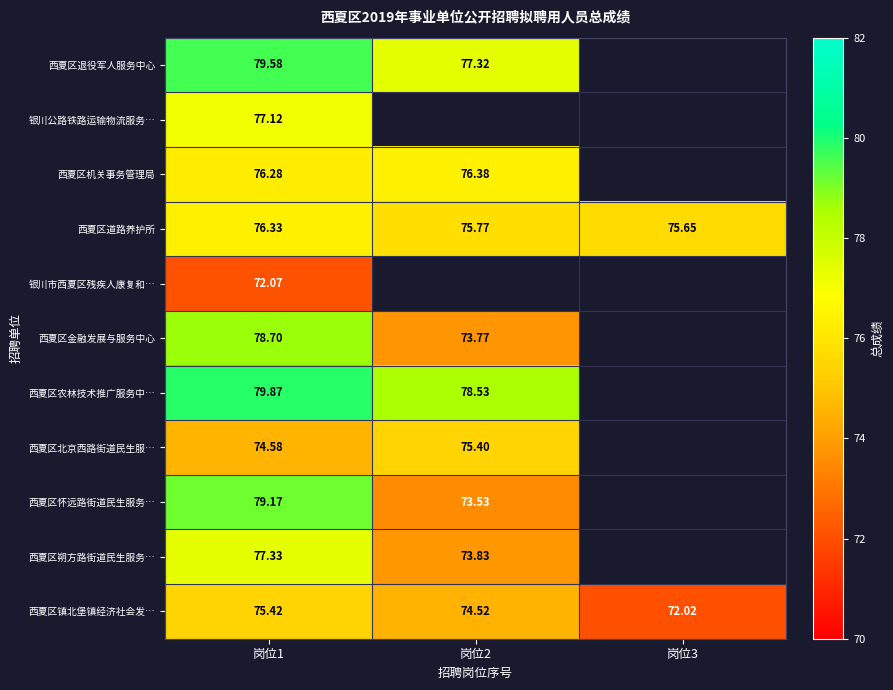

Is the value of 西夏区机关事务管理局 at 岗位2 greater than the value of 西夏区退役军人服务中心 at 岗位2?

No